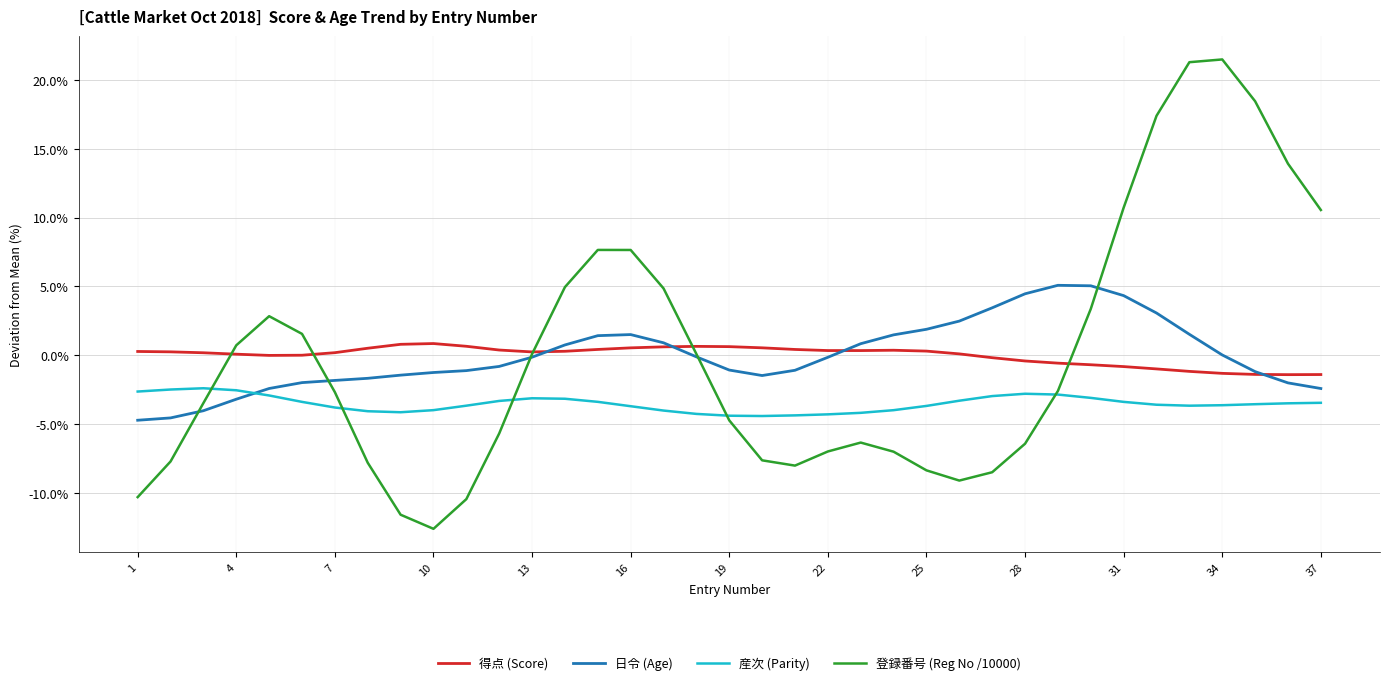

What is the smallest value displayed?

-12.6